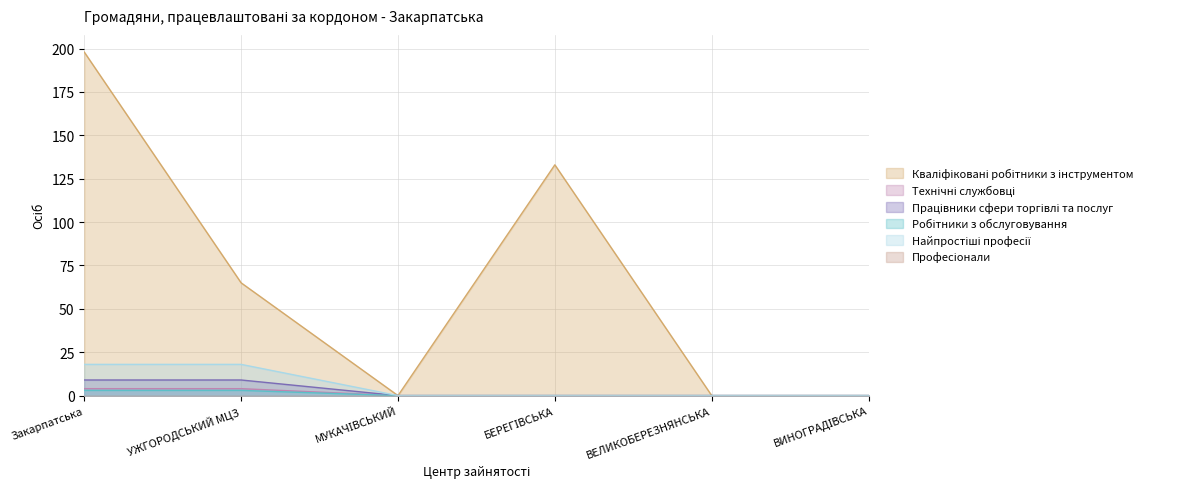

How many Кваліфіковані робітники з інструментом values are between 0 and 133?

5